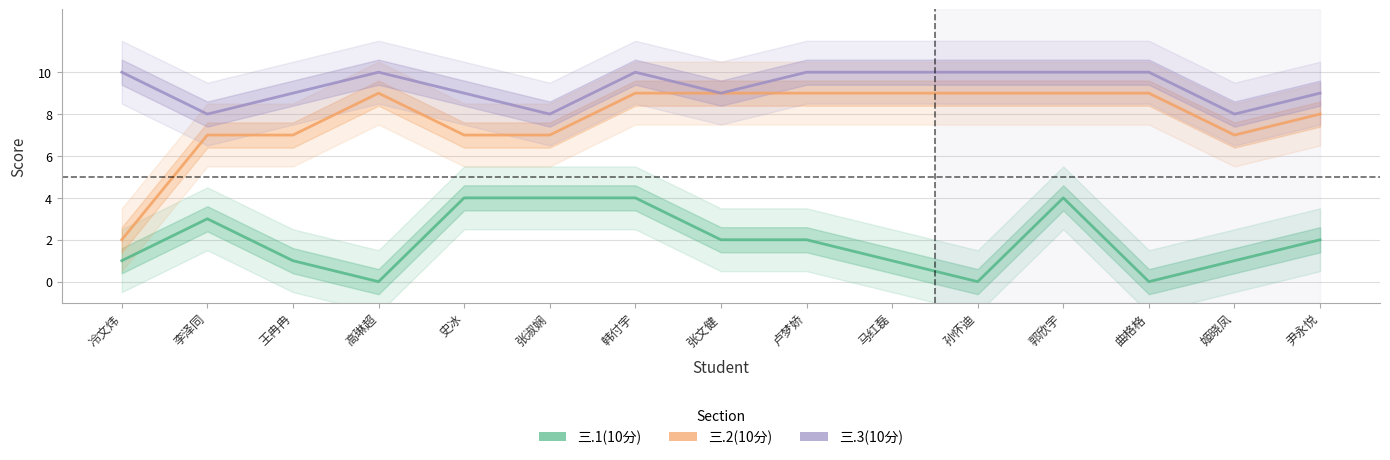

Which has a higher value, 史冰 or 尹永悦?

史冰